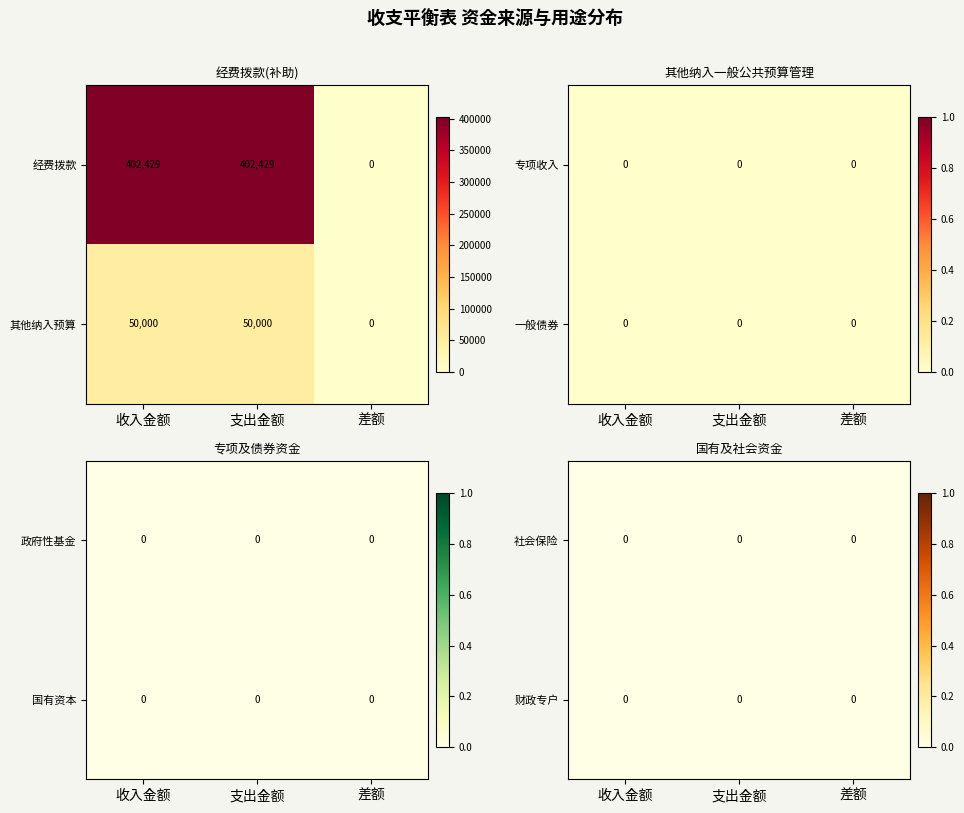

How many values in 其他纳入预算 are above zero?

2